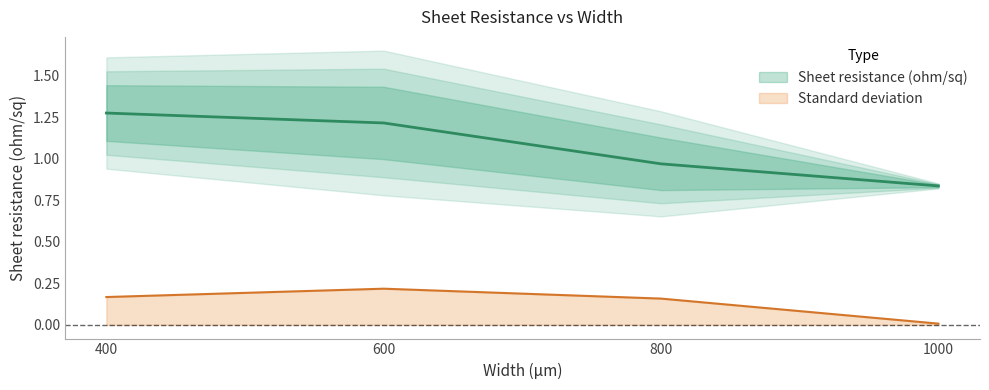

Which series has the largest range (max minus min)?

Sheet resistance (ohm/sq)